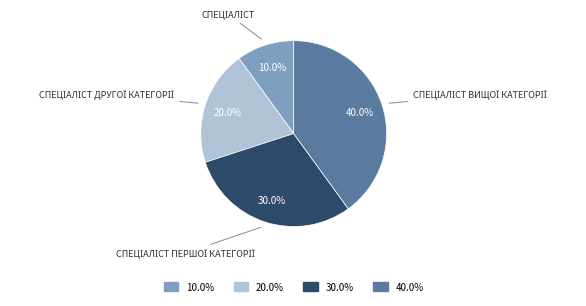

How many slices are in this pie chart?

4